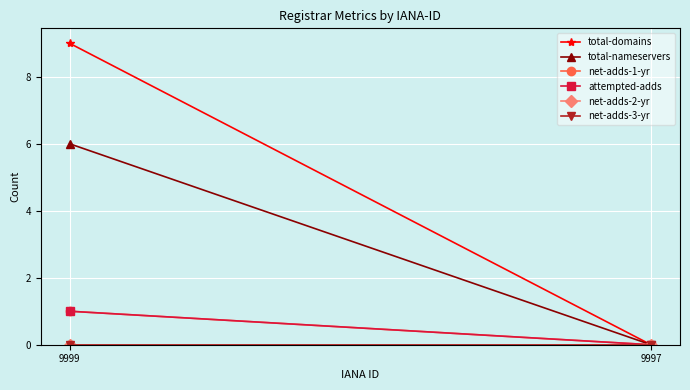

Is the value of net-adds-2-yr at 9997 greater than the value of net-adds-1-yr at 9997?

No